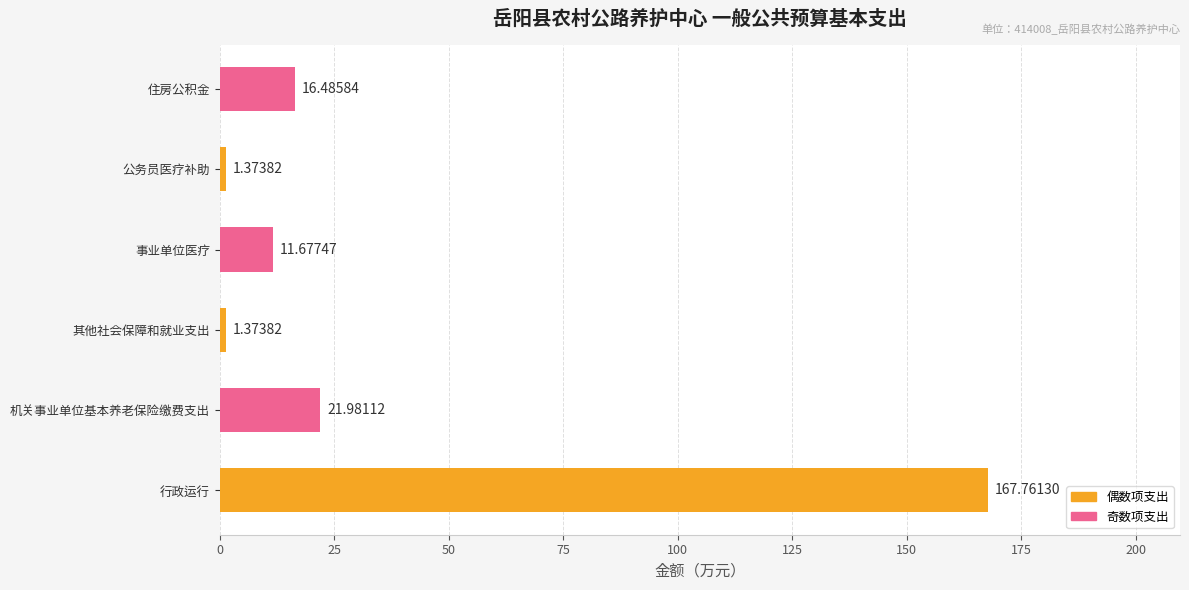

What is the ratio of the value at 公务员医疗补助 to the value at 其他社会保障和就业支出?

1.0